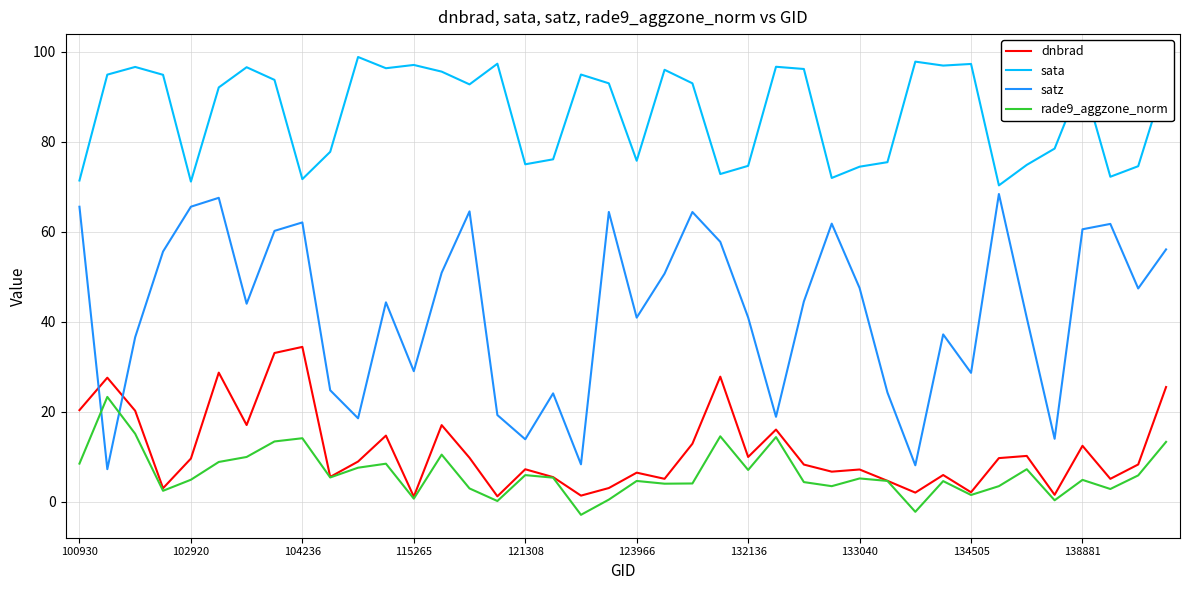

In satz, how many points are higher than both neighbors (excluding endpoints)?

11